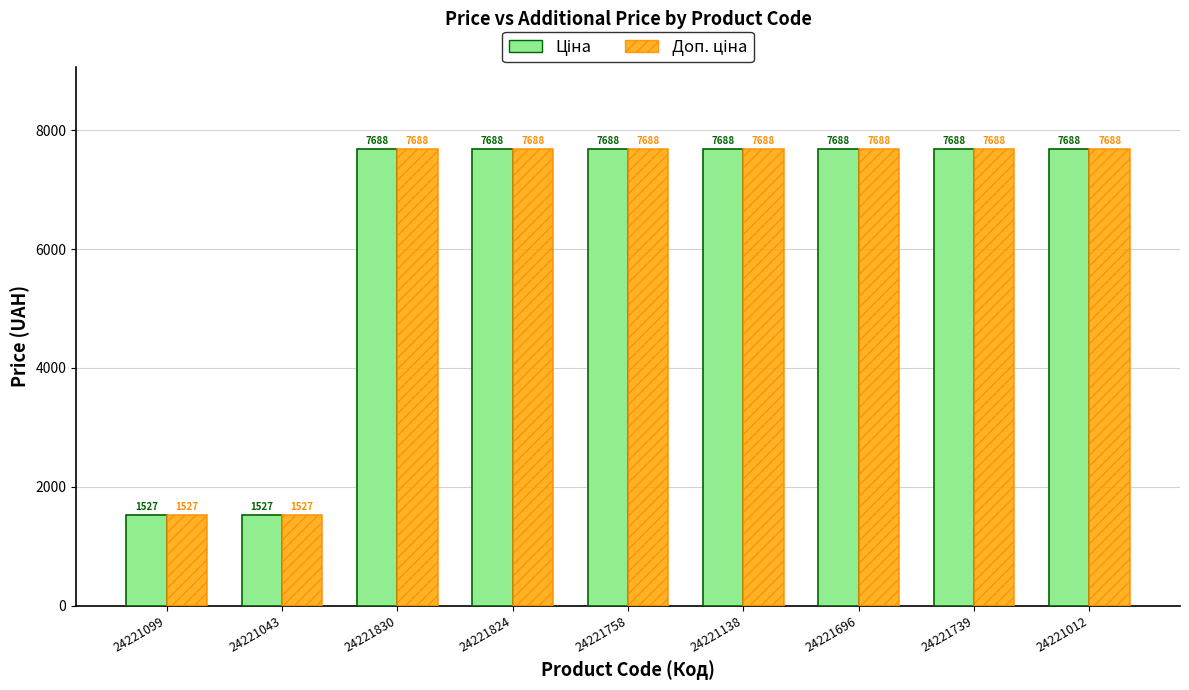

What is the minimum value shown in the chart?

1526.8